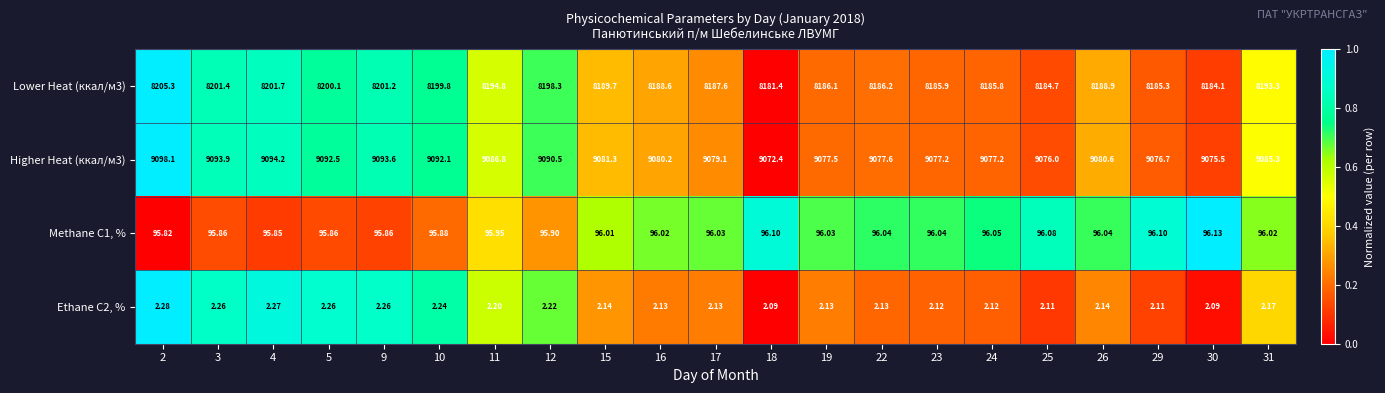

Which series has the largest total across all categories?

Higher Heat (ккал/м3)